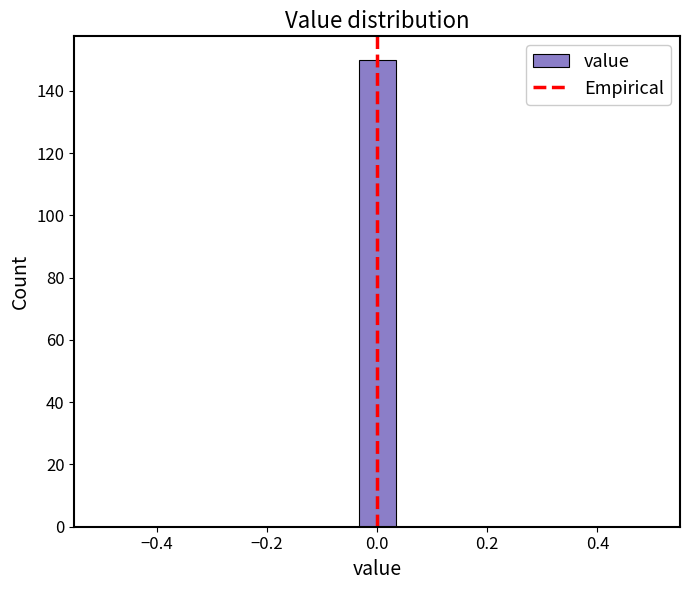

Read against the x-axis, roughly where is the centre of the tallest bar?

0.00